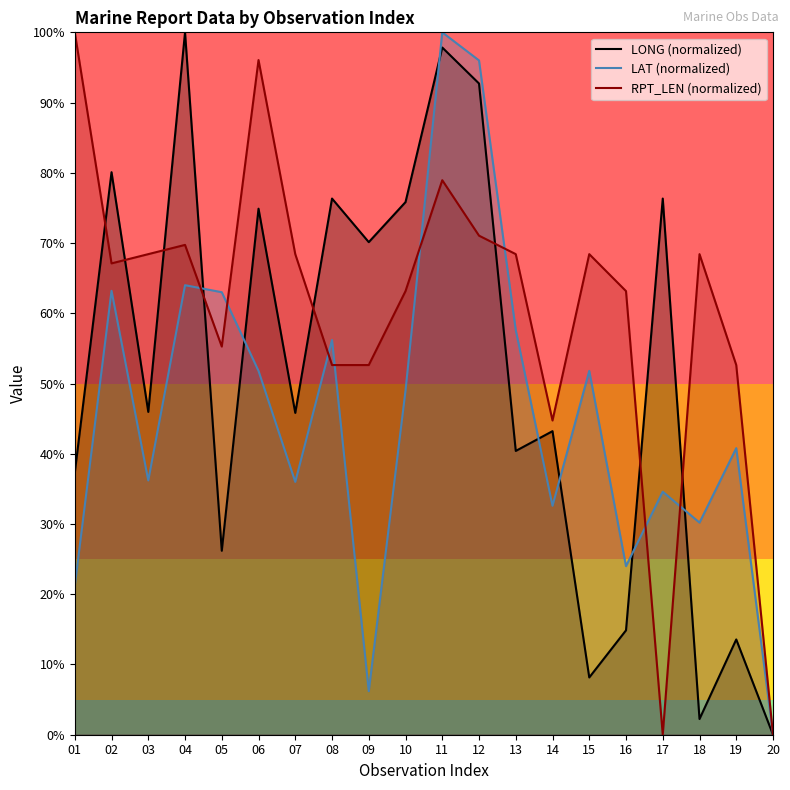

Which series has the widest spread of values?

LONG (normalized)